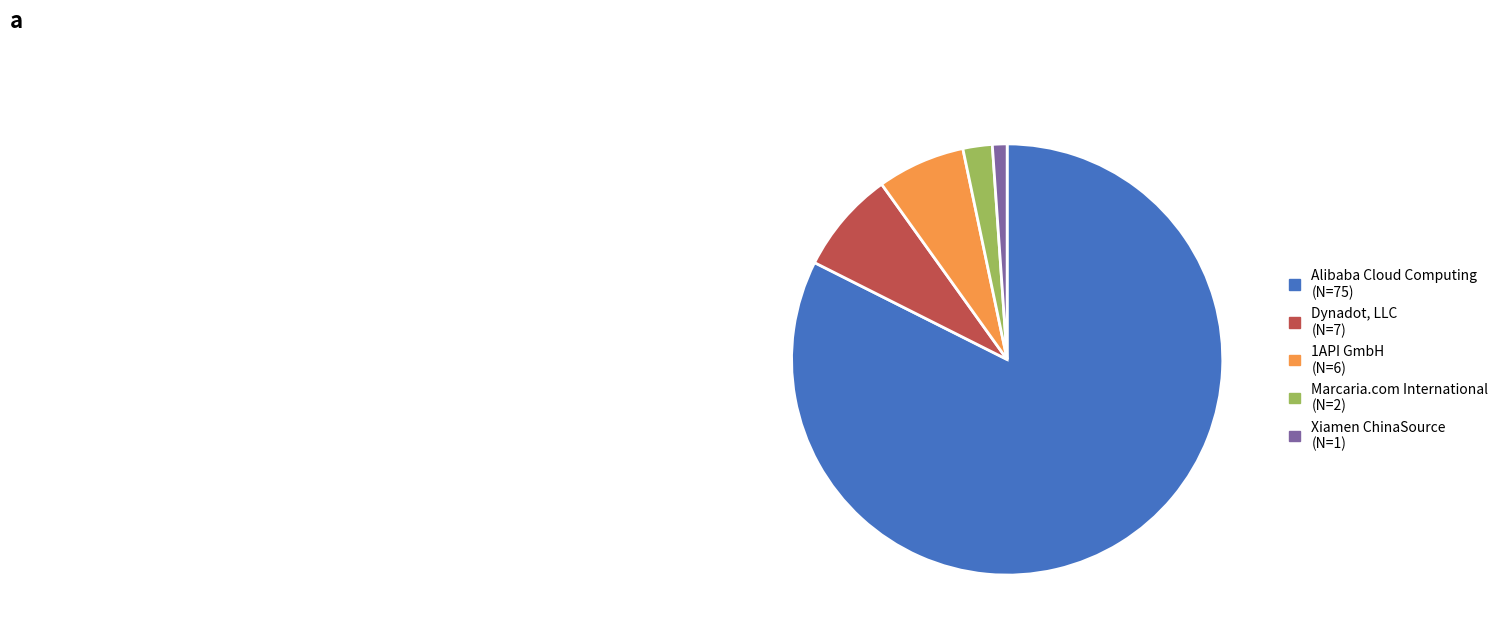

Which slice represents more than half of the pie?

Alibaba Cloud Computing (N=75)